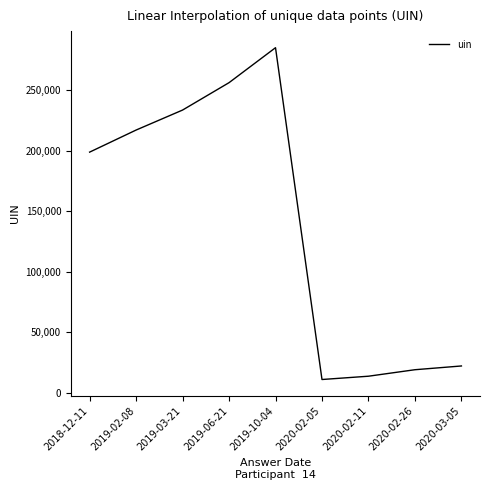

At which category does the data reach its first local peak?

2019-10-04